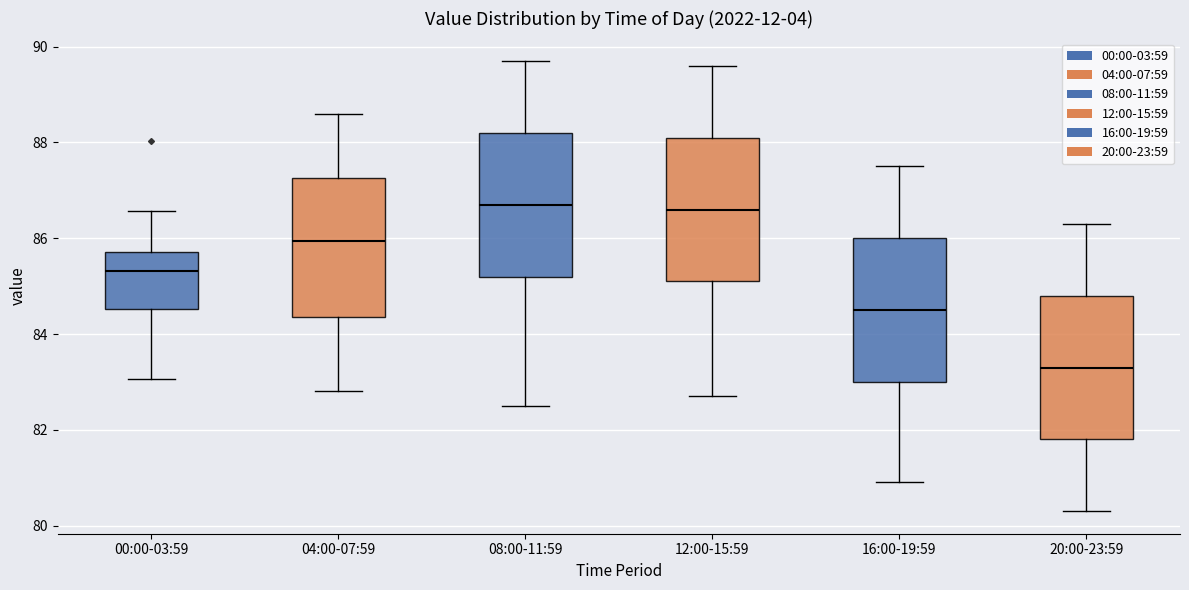

Reading left to right, transcribe this box plot: for each box, give where its median line is, the range the box spans, and where its two whiskers end, as read against the y-axis. The values are not printed on the chart, so give them approximately, as read against the axis.

00:00-03:59: median 85.4, box 84.6 to 85.8, whiskers 83.0 to 86.6
04:00-07:59: median 86.0, box 84.4 to 87.2, whiskers 82.8 to 88.6
08:00-11:59: median 86.8, box 85.2 to 88.2, whiskers 82.6 to 89.8
12:00-15:59: median 86.6, box 85.2 to 88.2, whiskers 82.8 to 89.6
16:00-19:59: median 84.6, box 83.0 to 86.0, whiskers 81.0 to 87.6
20:00-23:59: median 83.4, box 81.8 to 84.8, whiskers 80.4 to 86.4